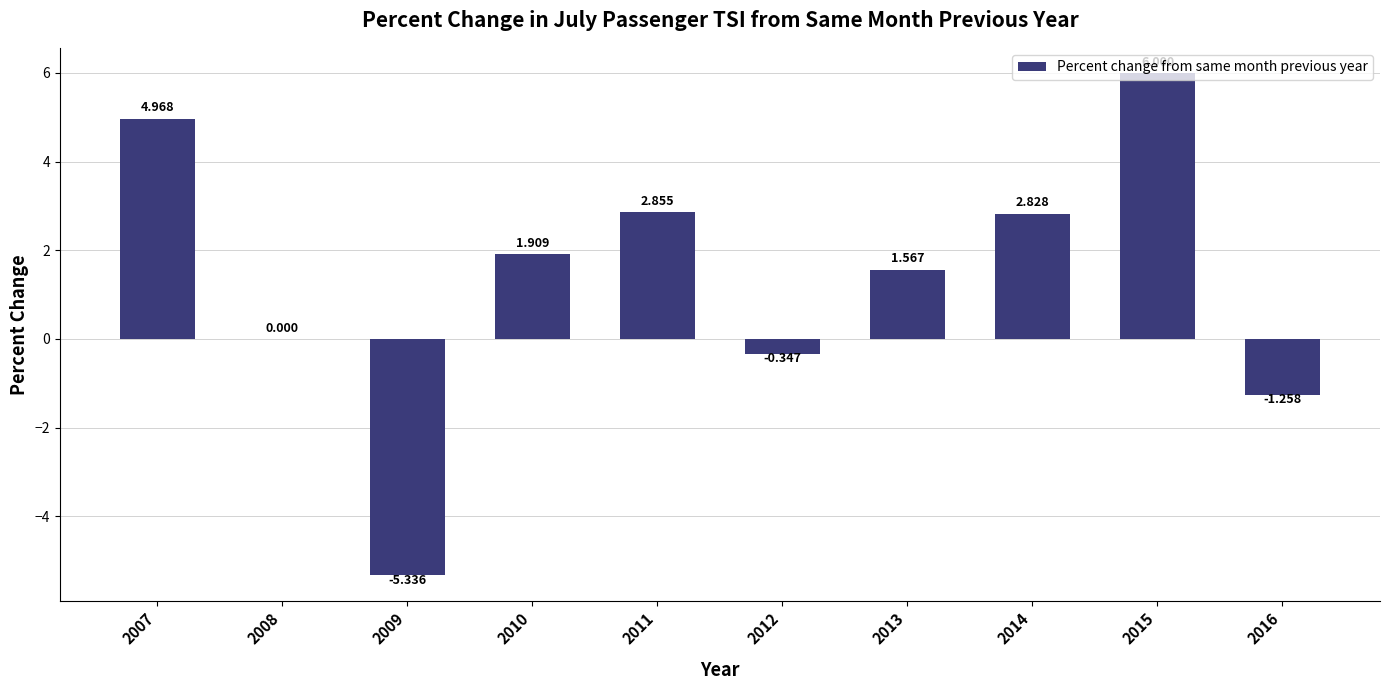

What value does the data have at 2013?

1.6